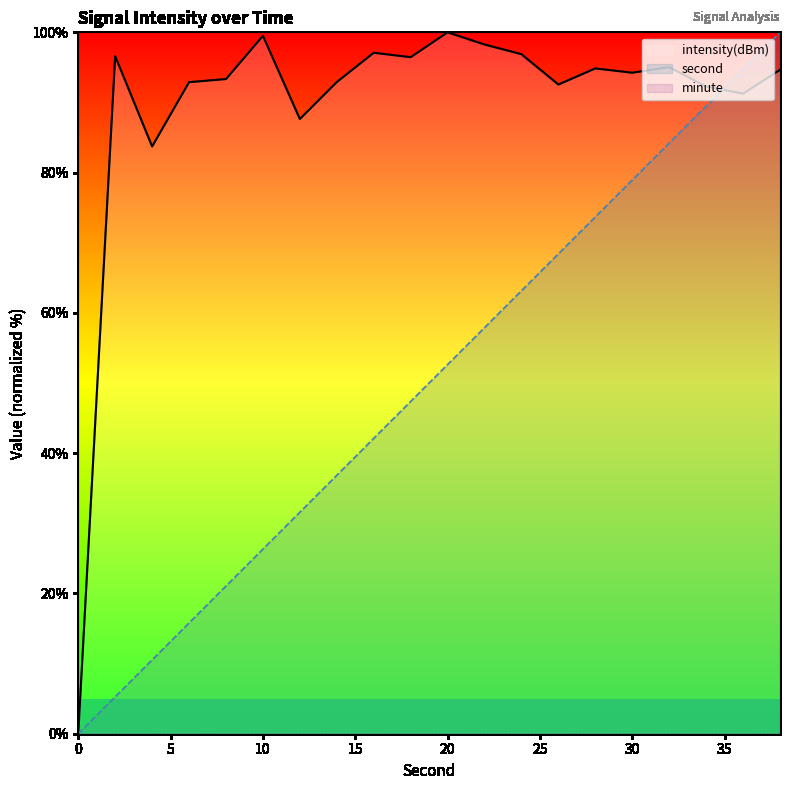

Which series changed the most between 10 and 20?

second